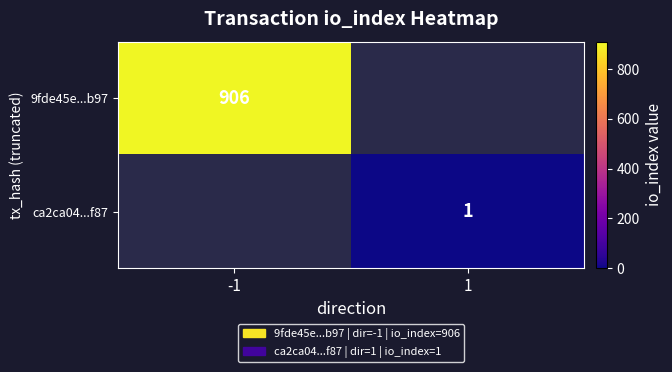

Is it true that ca2ca04...f87 equals 1 at 1?

True